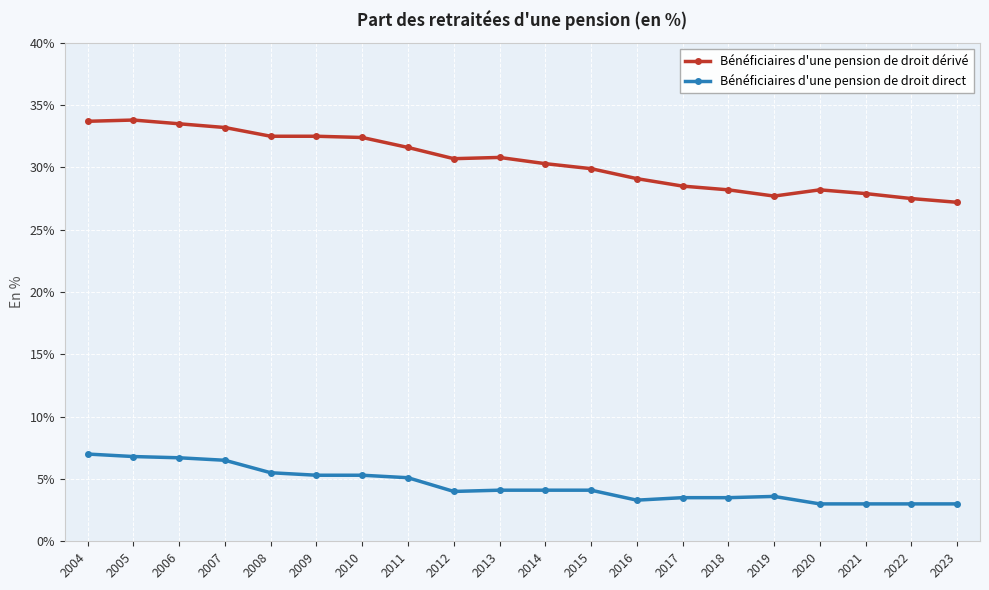

What is the value of the Bénéficiaires d'une pension de droit dérivé point at the 11th from the left?

30.3